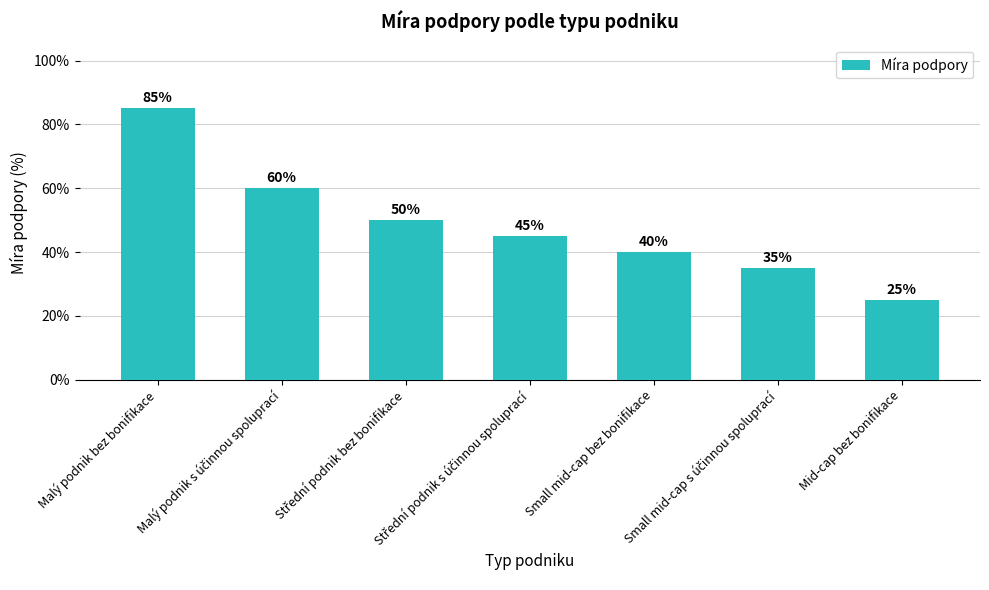

Does the chart contain any negative values?

No